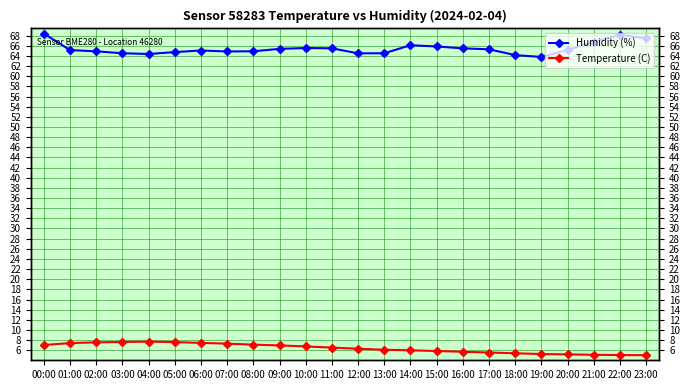

At which category does Humidity (%) reach its first local valley?

04:00